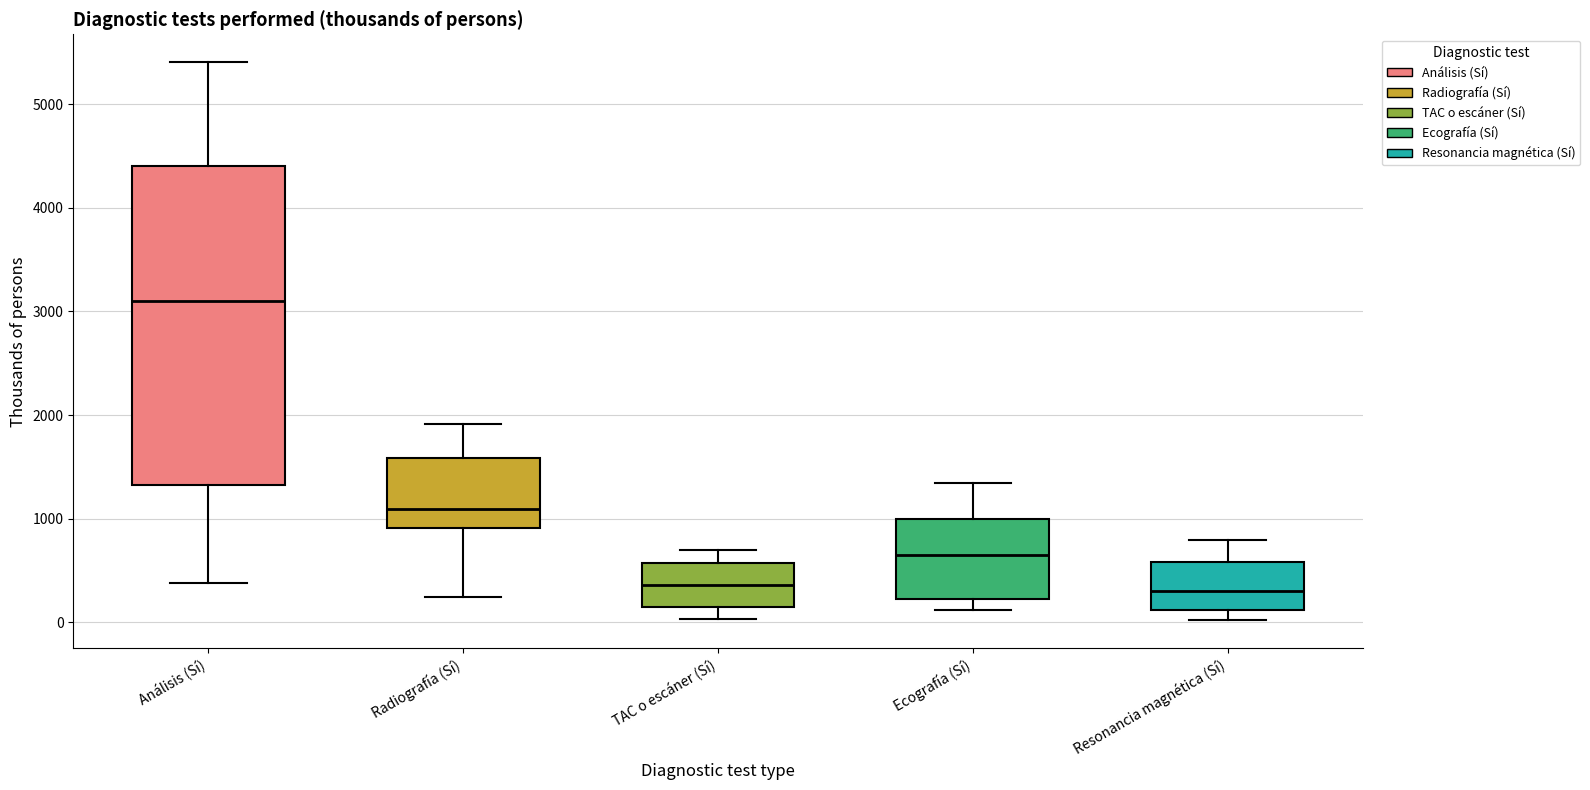

Reading left to right, read every box against the y-axis: the position of its median line, the range the box covers, and the ends of its whiskers. The values are not printed on the chart, so give them approximately, as read against the axis.

Análisis (Sí): median 3100, box 1300 to 4400, whiskers 400 to 5400
Radiografía (Sí): median 1100, box 900 to 1600, whiskers 200 to 1900
TAC o escáner (Sí): median 400, box 100 to 600, whiskers 0 to 700
Ecografía (Sí): median 600, box 200 to 1000, whiskers 100 to 1300
Resonancia magnética (Sí): median 300, box 100 to 600, whiskers 0 to 800